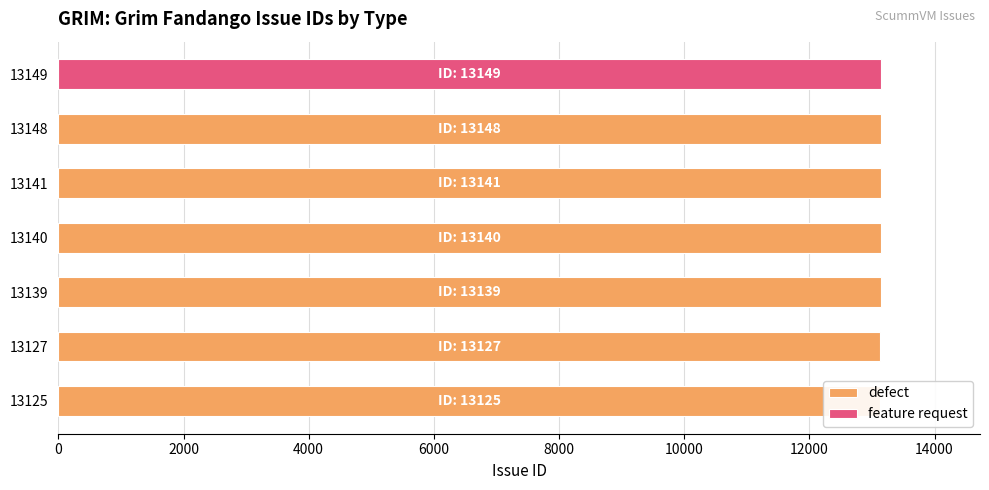

Are the bars grouped side by side (vs. stacked)?

No